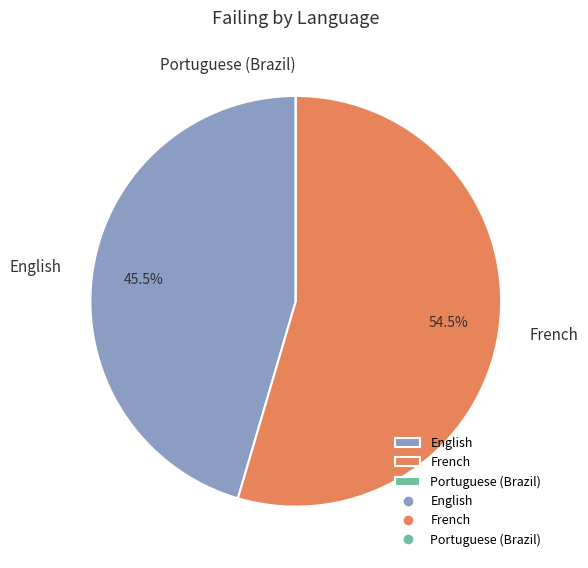

The English slice represents 31% of the pie. True or false?

False